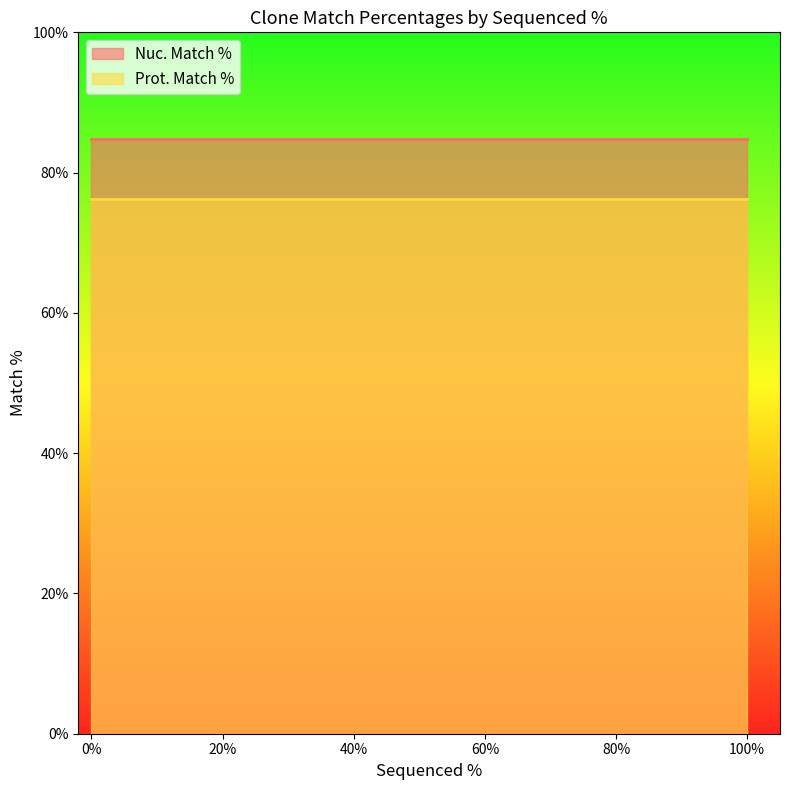

How many categories are shown in the chart?

3